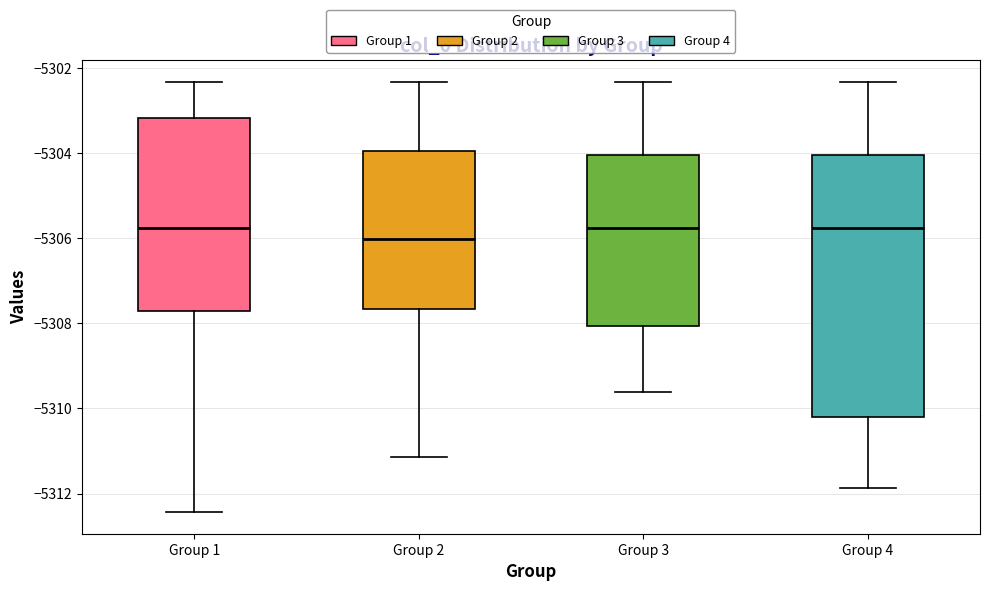

Which box is the tallest, from its lower edge to its upper edge?

Group 4